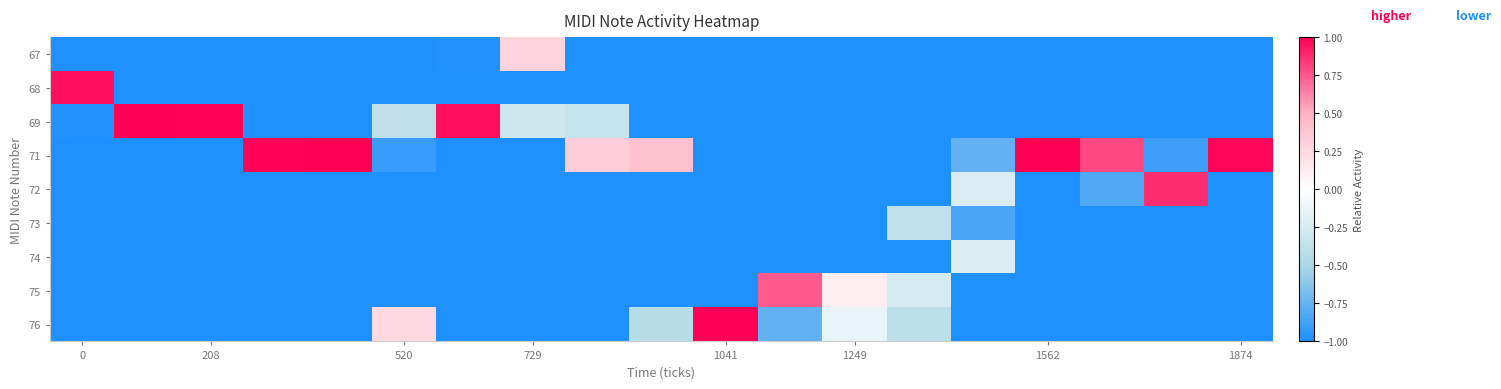

At how many categories does at least one series exceed 0?

17